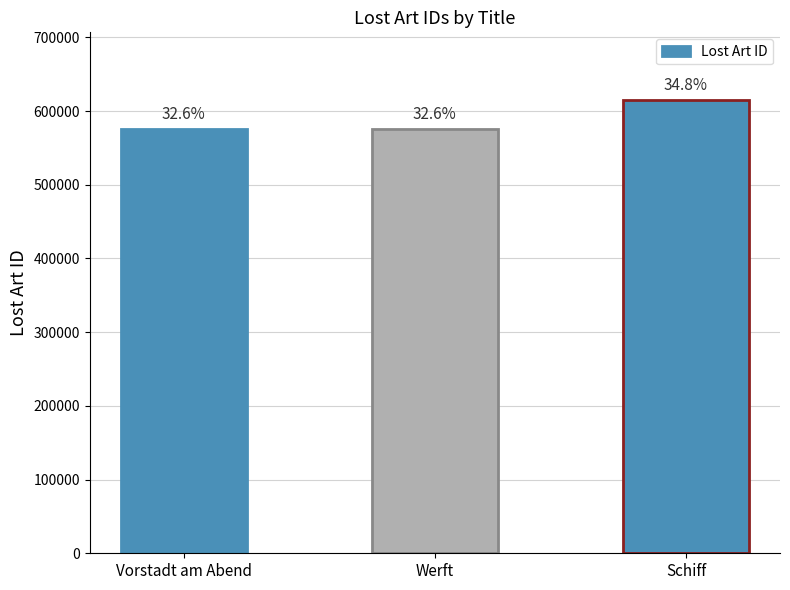

List the labels in order of value, smallest first.

Vorstadt am Abend, Werft, Schiff